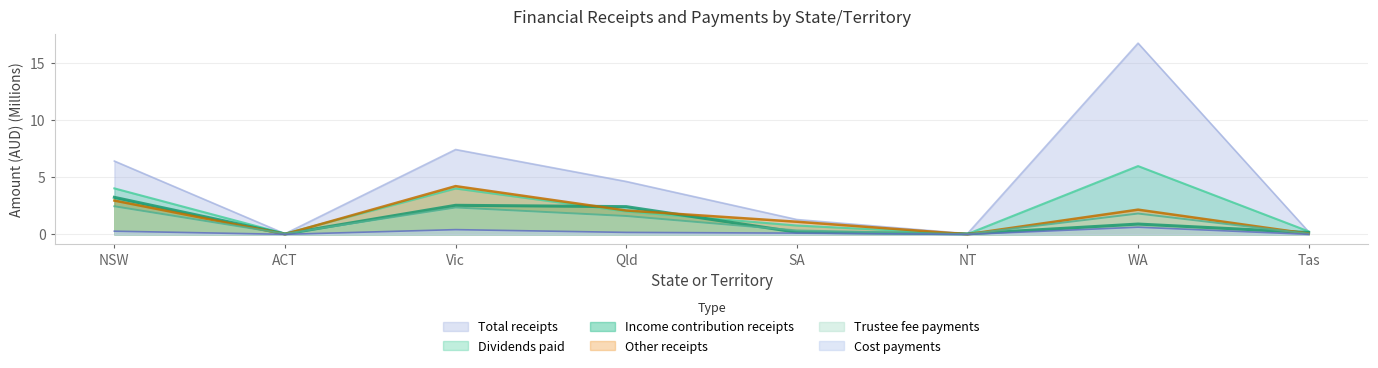

The value of Trustee fee payments at NT is 0.0. True or false?

False